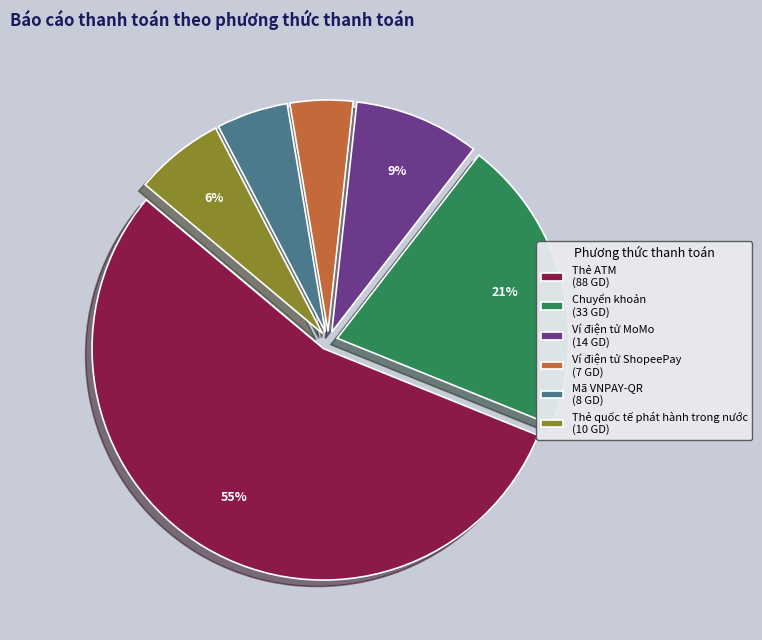

What is the majority slice?

Thẻ ATM